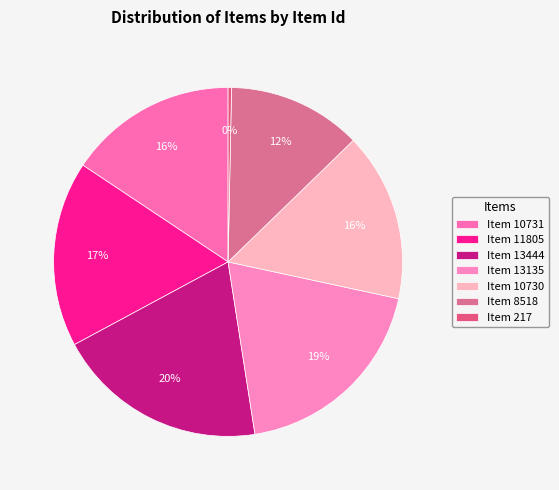

To the nearest percent, what percentage of the pie is Item 10730?

16%